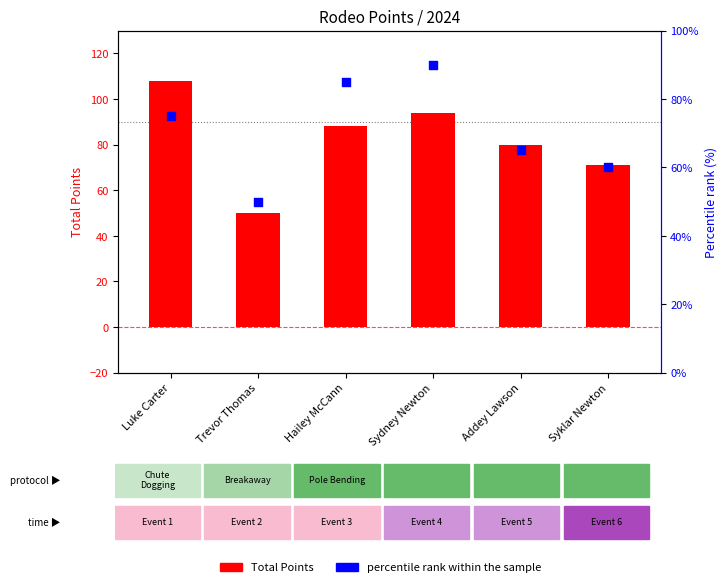

Which series has the largest Y range (max minus min)?

Total Points